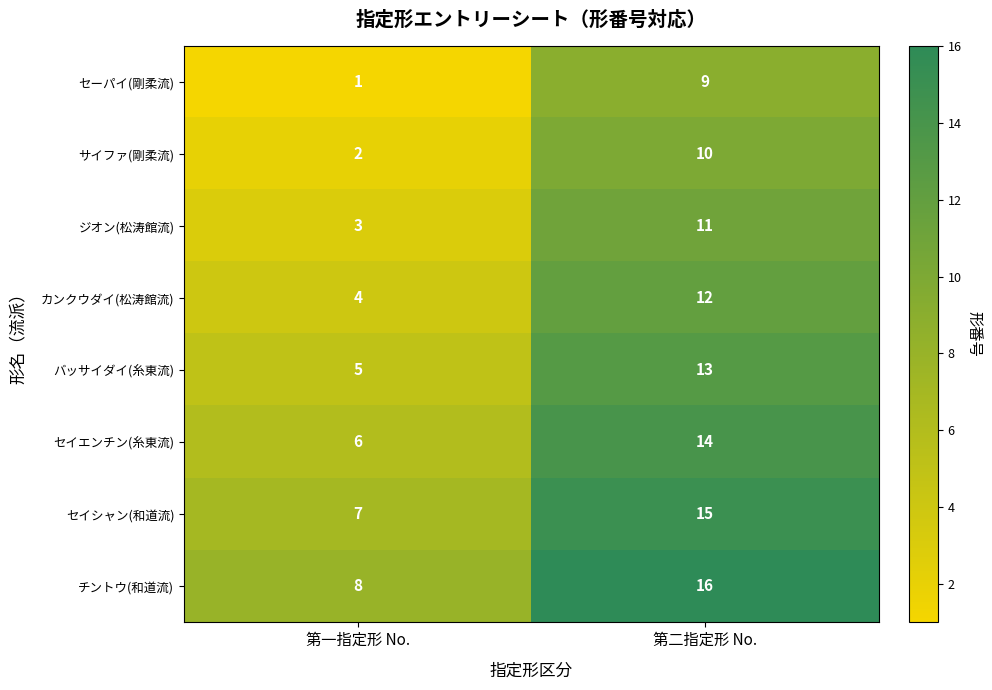

Is it true that カンクウダイ(松涛館流) equals 12 at 第二指定形 No.?

True